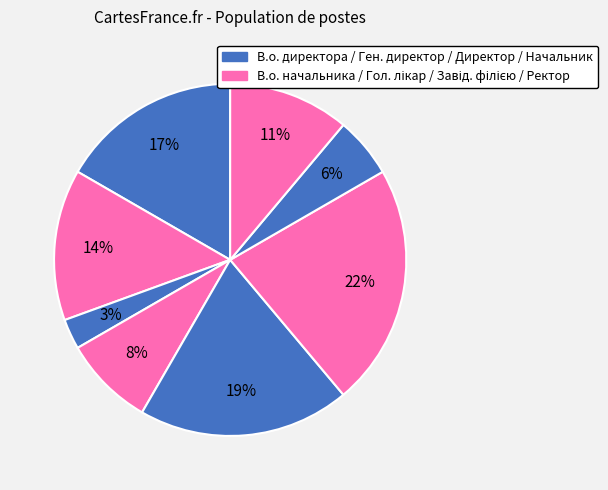

Count the number of slices in the pie.

8